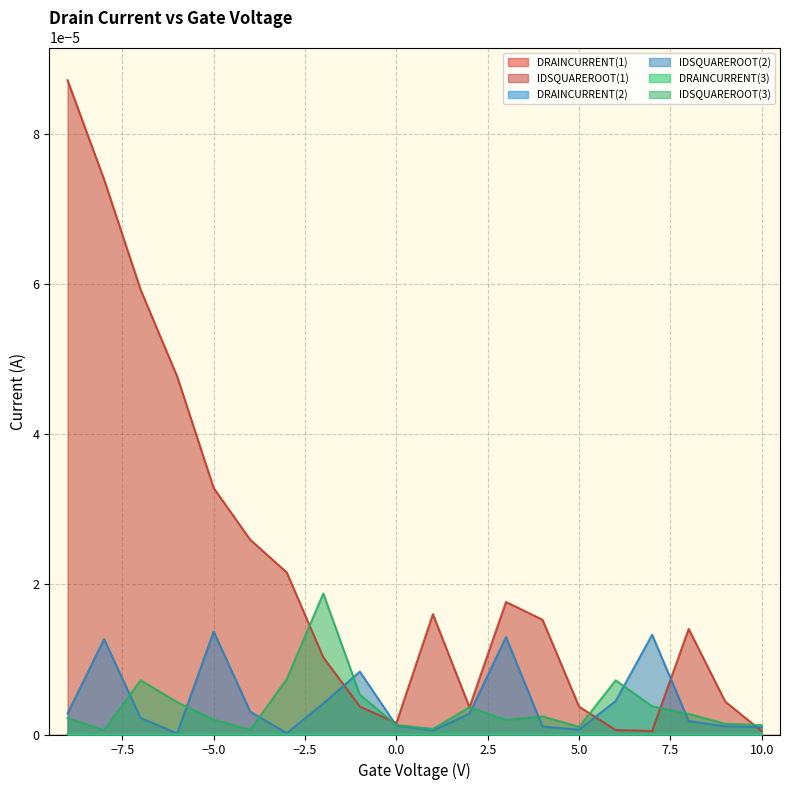

Reading left to right, what are all the values shown in this chart?

IDSQUAREROOT(1): 0.0	0.0	0.0	0.0	0.0	0.0	0.0	0.0	0.0	0.0	0.0	0.0	0.0	0.0	0.0	0.0	0.0	0.0	0.0	0.0
IDSQUAREROOT(2): 0.0	0.0	0.0	0.0	0.0	0.0	0.0	0.0	0.0	0.0	0.0	0.0	0.0	0.0	0.0	0.0	0.0	0.0	0.0	0.0
IDSQUAREROOT(3): 0.0	0.0	0.0	0.0	0.0	0.0	0.0	0.0	0.0	0.0	0.0	0.0	0.0	0.0	0.0	0.0	0.0	0.0	0.0	0.0